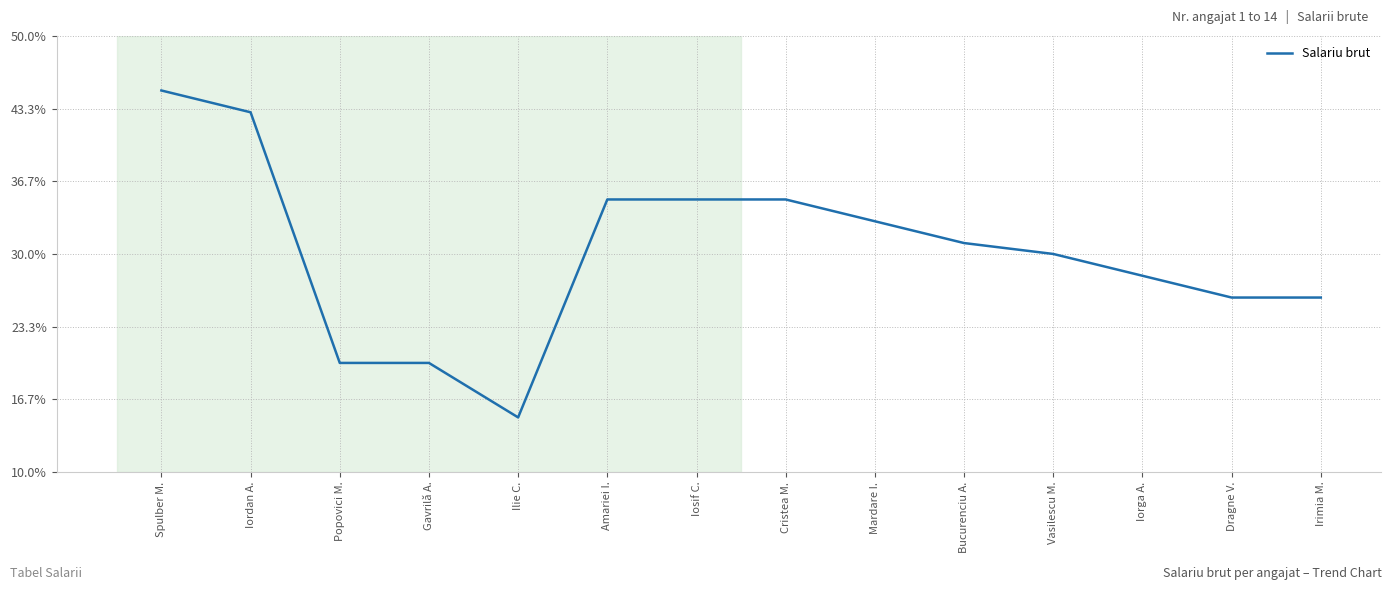

Reading right to left, transcribe all the data shown in this chart.

Irimia M.=2600	Dragne V.=2600	Iorga A.=2800	Vasilescu M.=3000	Bucurenciu A.=3100	Mardare I.=3300	Cristea M.=3500	Iosif C.=3500	Amariei I.=3500	Ilie C.=1500	Gavrilă A.=2000	Popovici M.=2000	Iordan A.=4300	Spulber M.=4500